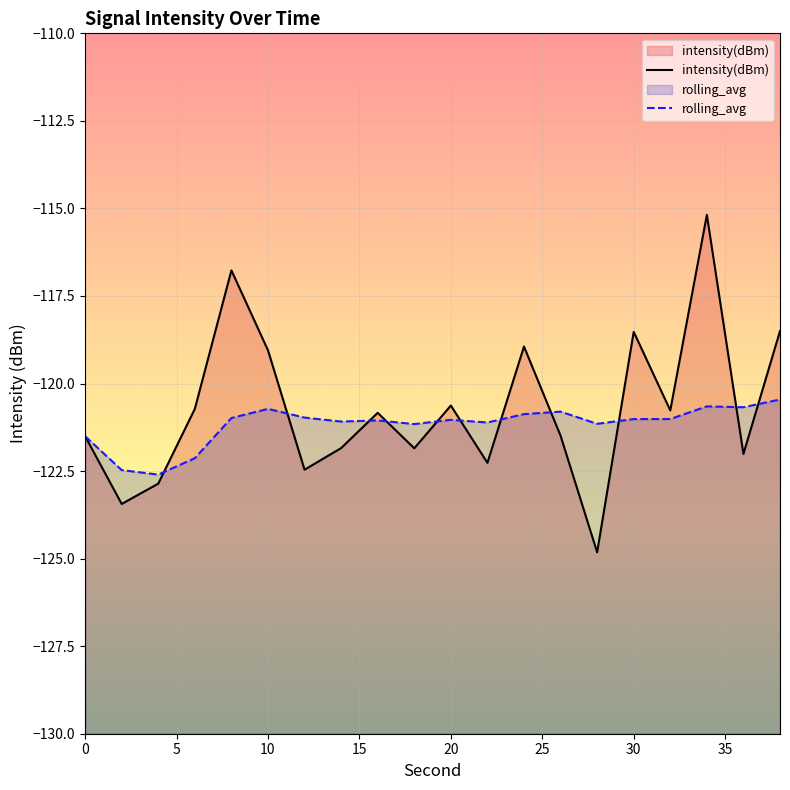

True or false: intensity(dBm) has more than 0 points higher than both neighbors.

True